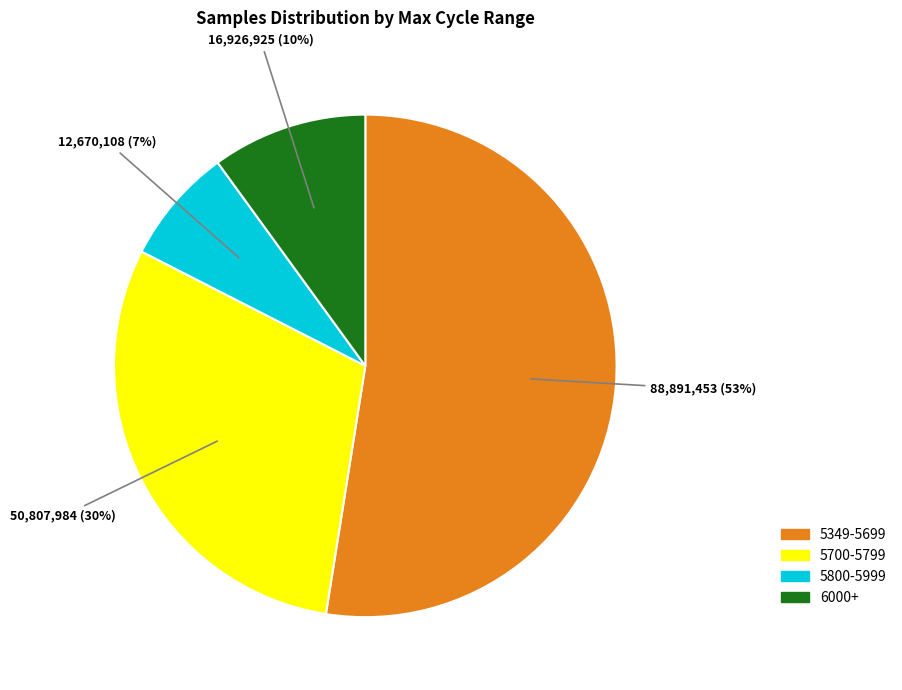

Count the number of slices in the pie.

4